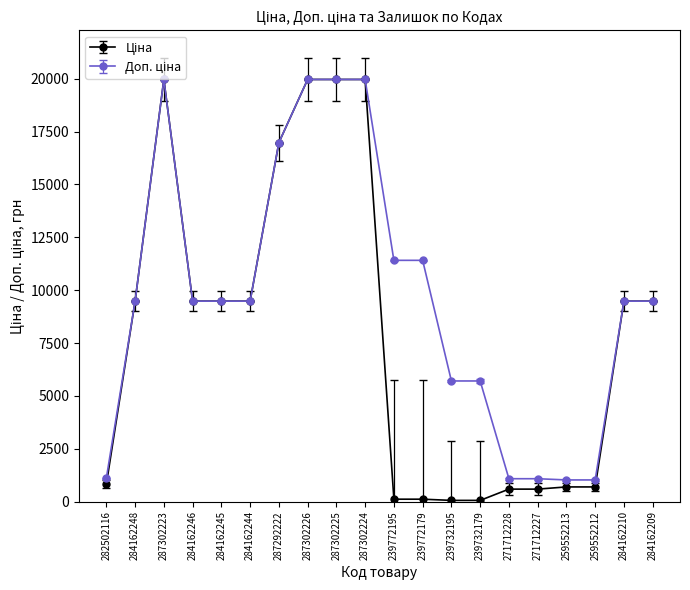

How many categories are shown in the chart?

20